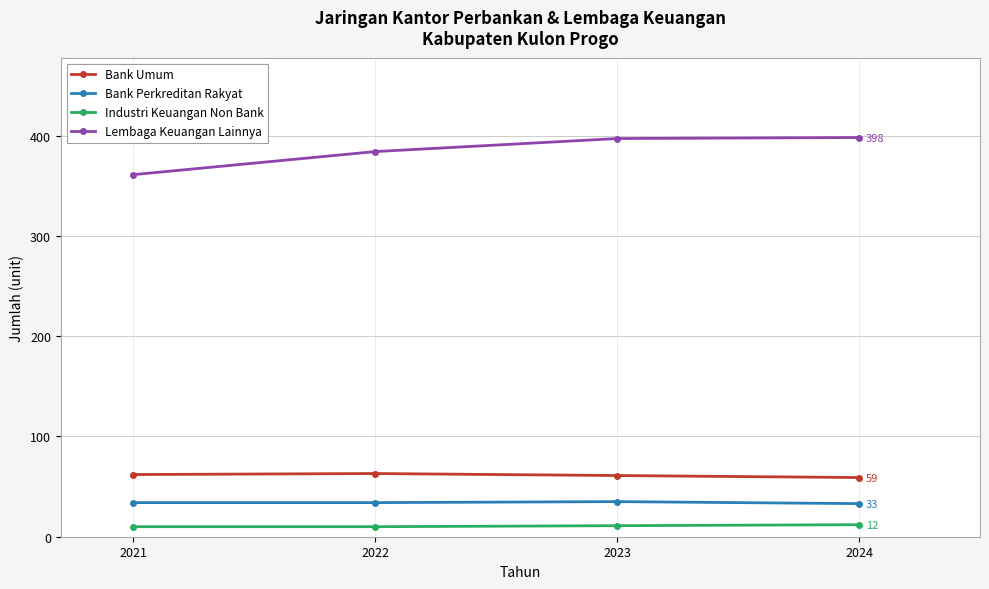

List the series in order of their peak value, lowest first.

Industri Keuangan Non Bank, Bank Perkreditan Rakyat, Bank Umum, Lembaga Keuangan Lainnya